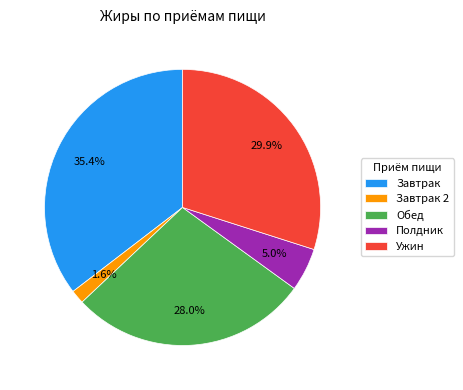

Rank the categories by value from lowest to highest.

Завтрак 2, Полдник, Обед, Ужин, Завтрак